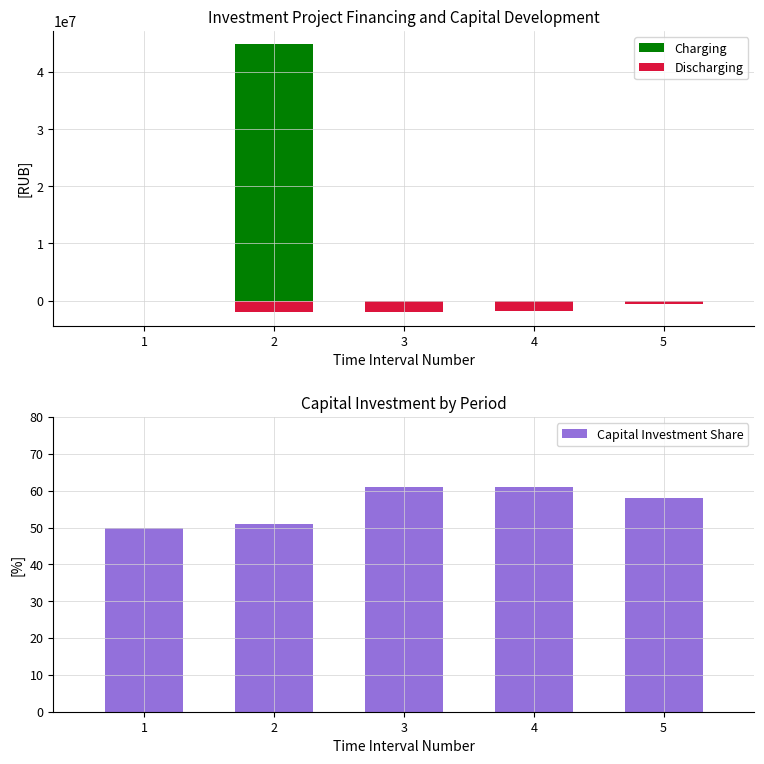

List the labels in order of Charging value, largest first.

2, 1, 3, 4, 5